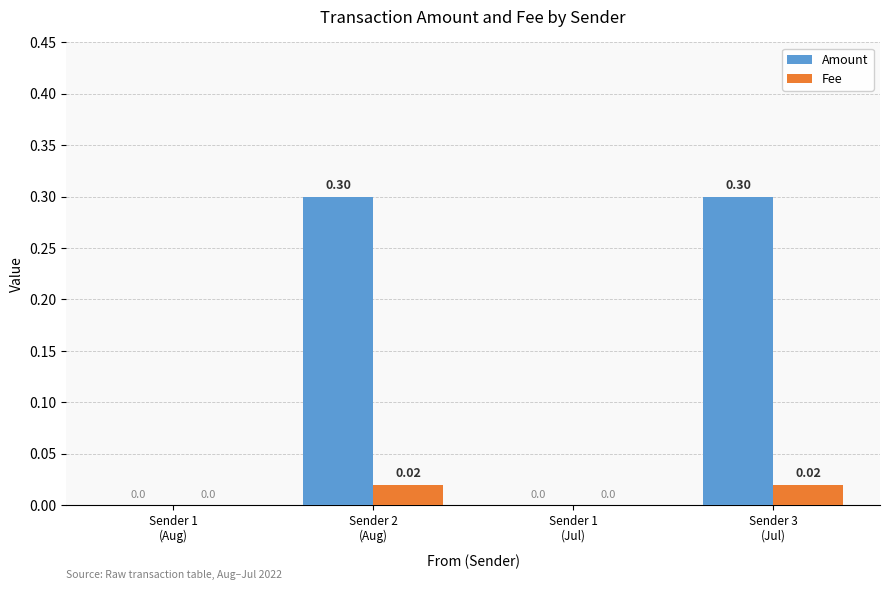

Are the bars grouped side by side (vs. stacked)?

Yes